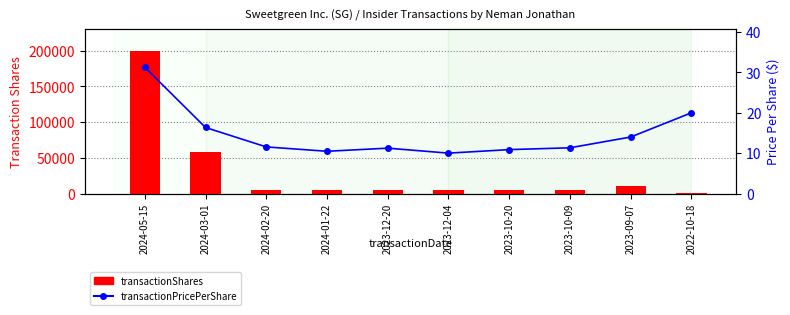

Between 2023-12-04 and 2022-10-18, which is larger?

2023-12-04